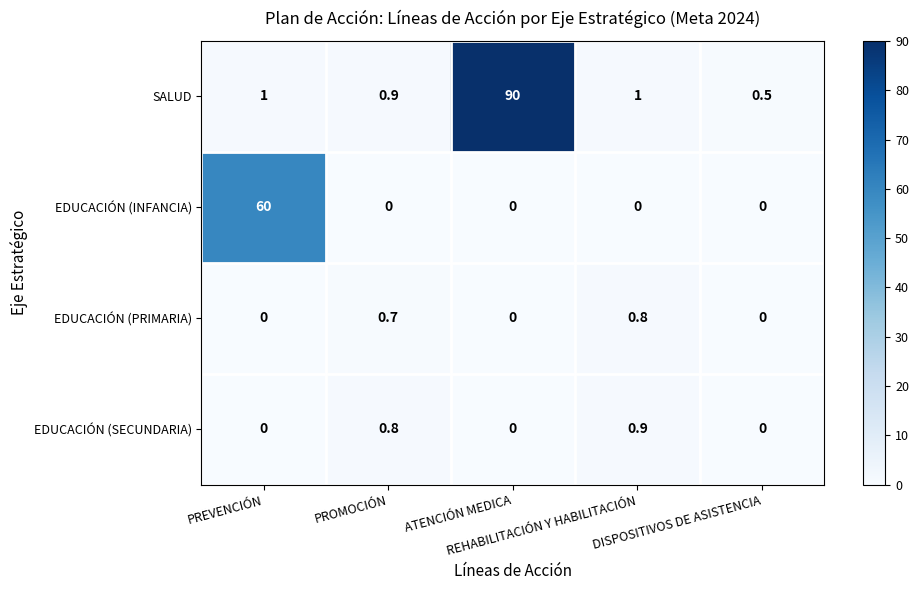

Which series has the largest total across all categories?

SALUD